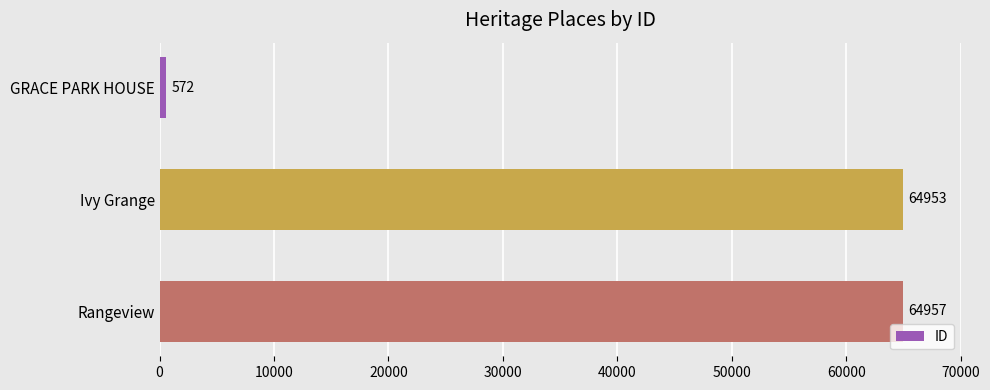

What is the difference between the values at Rangeview and GRACE PARK HOUSE?

64385